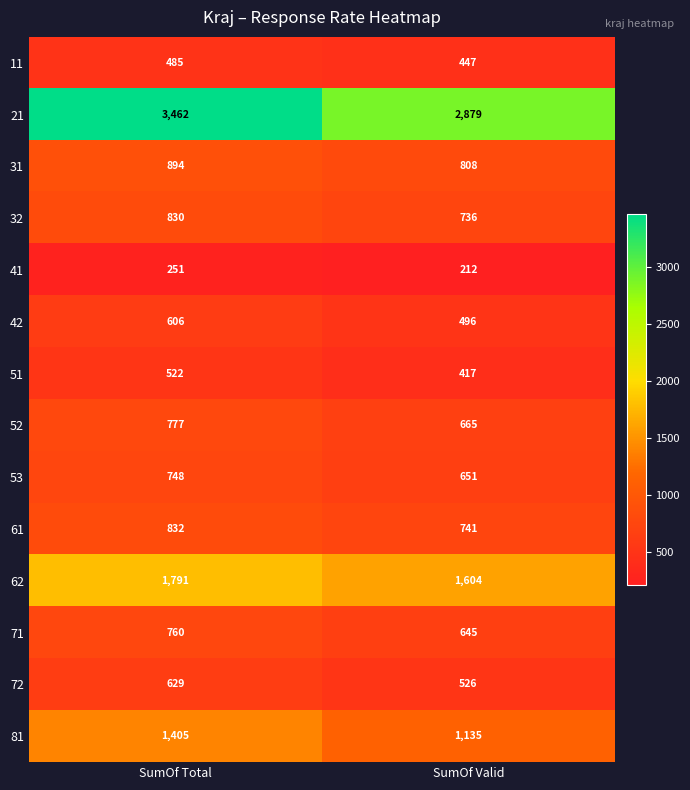

What is the difference between the highest and lowest values at SumOf Total?

3211